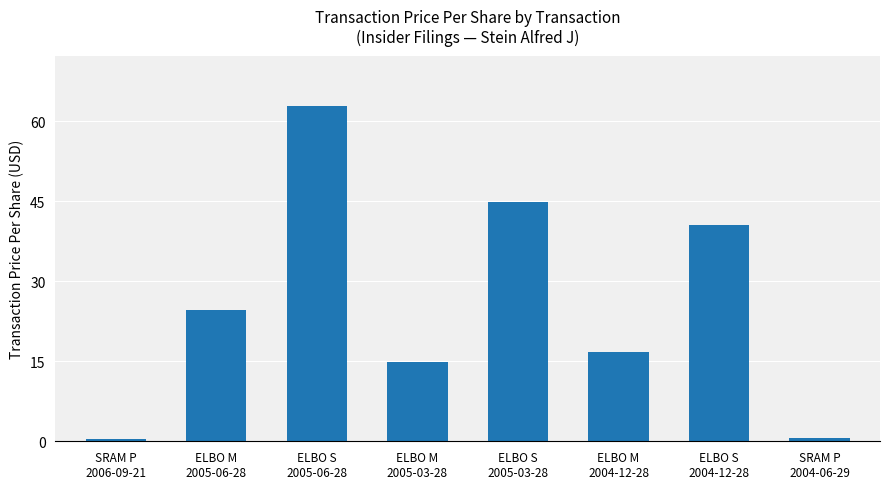

What is the value of the 6th bar from the left?

16.7